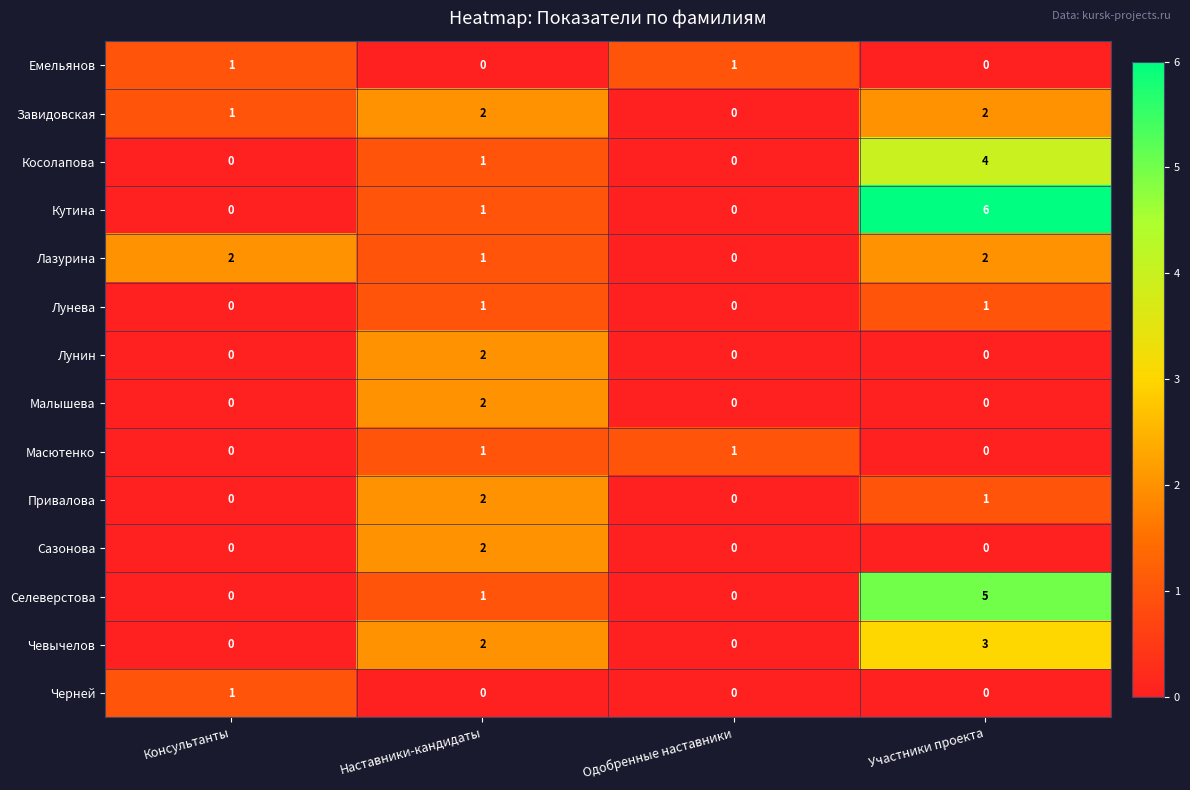

What is the difference between the Кутина values at Участники проекта and Консультанты?

6